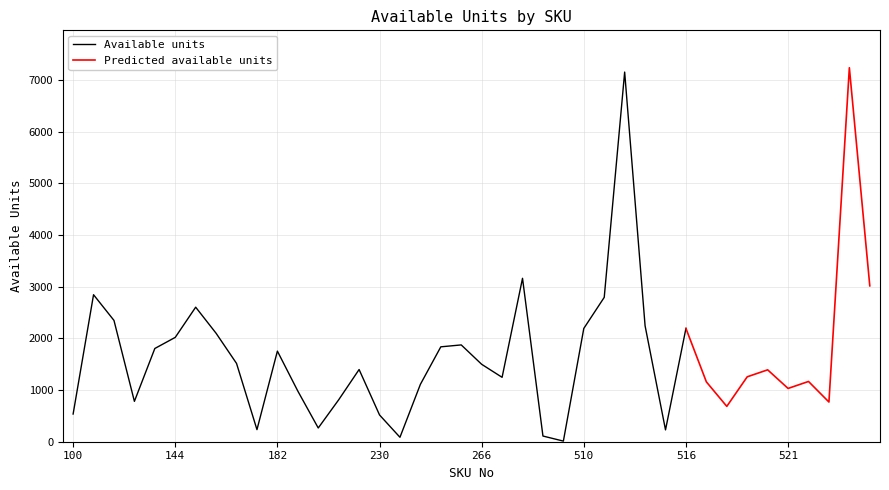

Where is the data nearest to the value 3624?

290